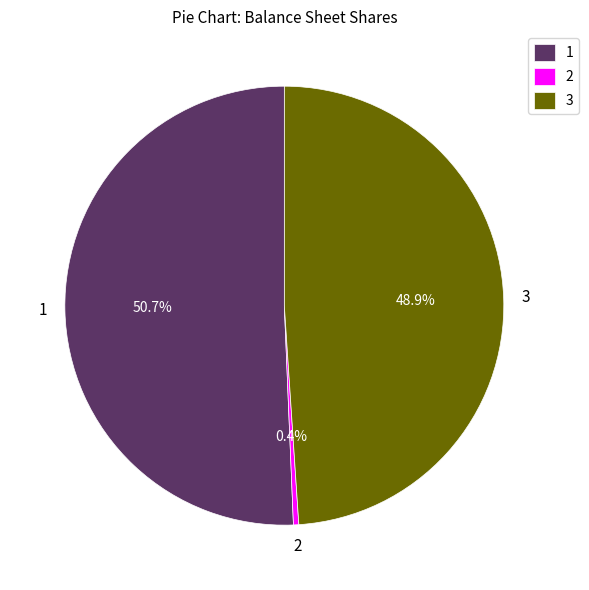

Is the sum of 2 and 1 greater than half?

Yes